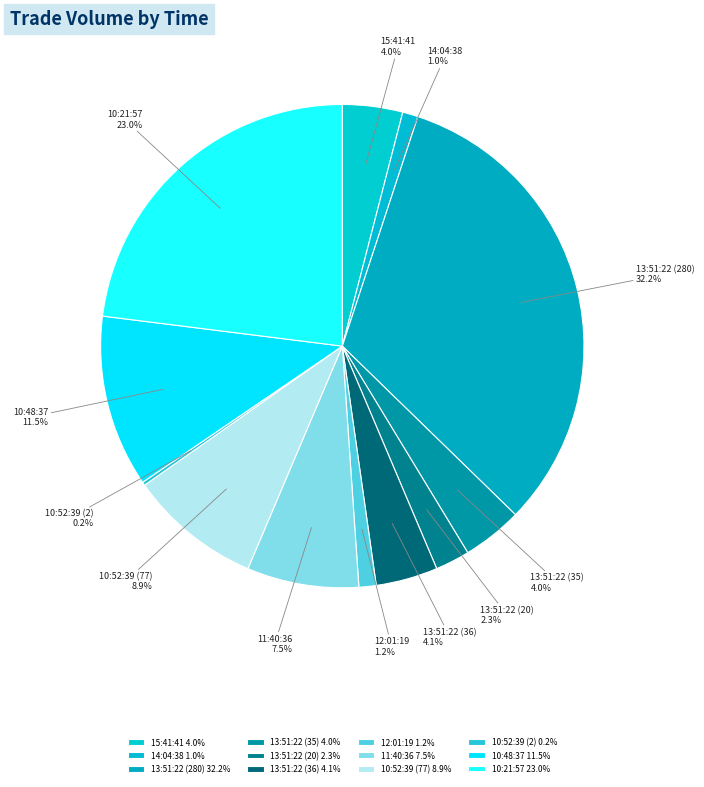

Is 13:51:22 (280) the majority of the pie?

No